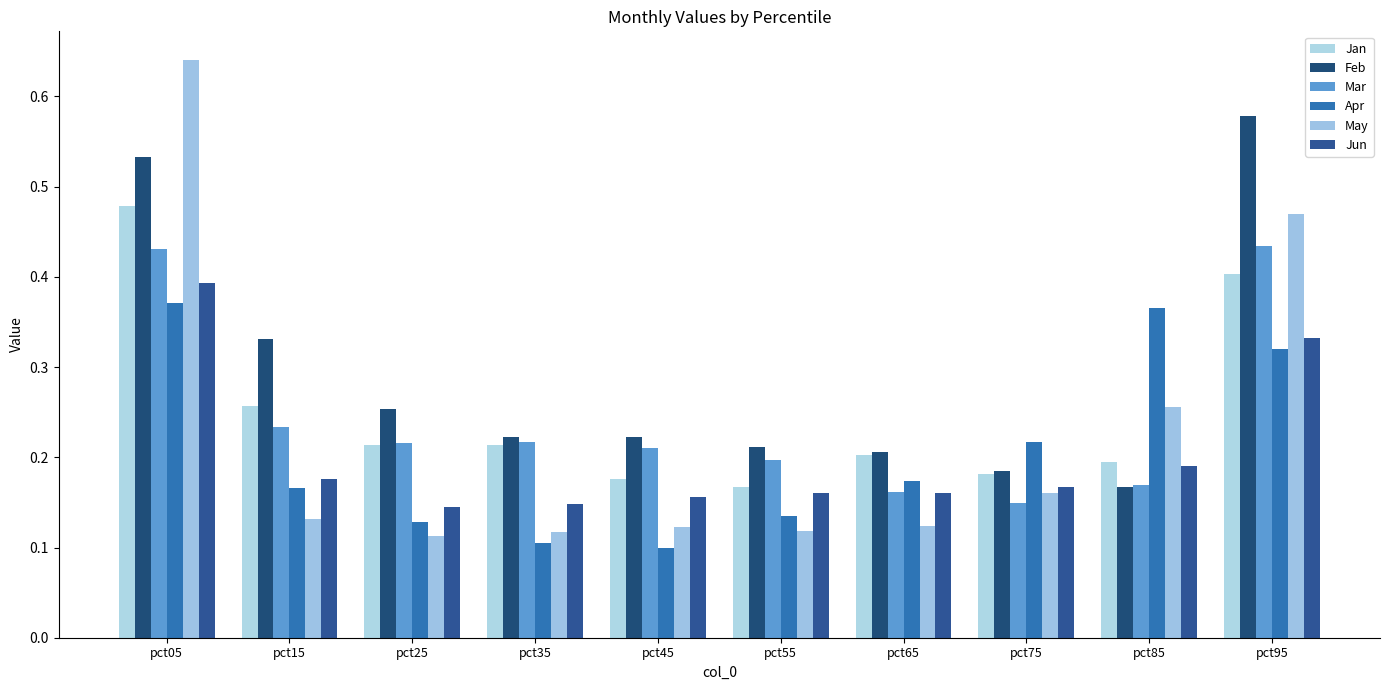

At how many categories does at least one series exceed 0?

10